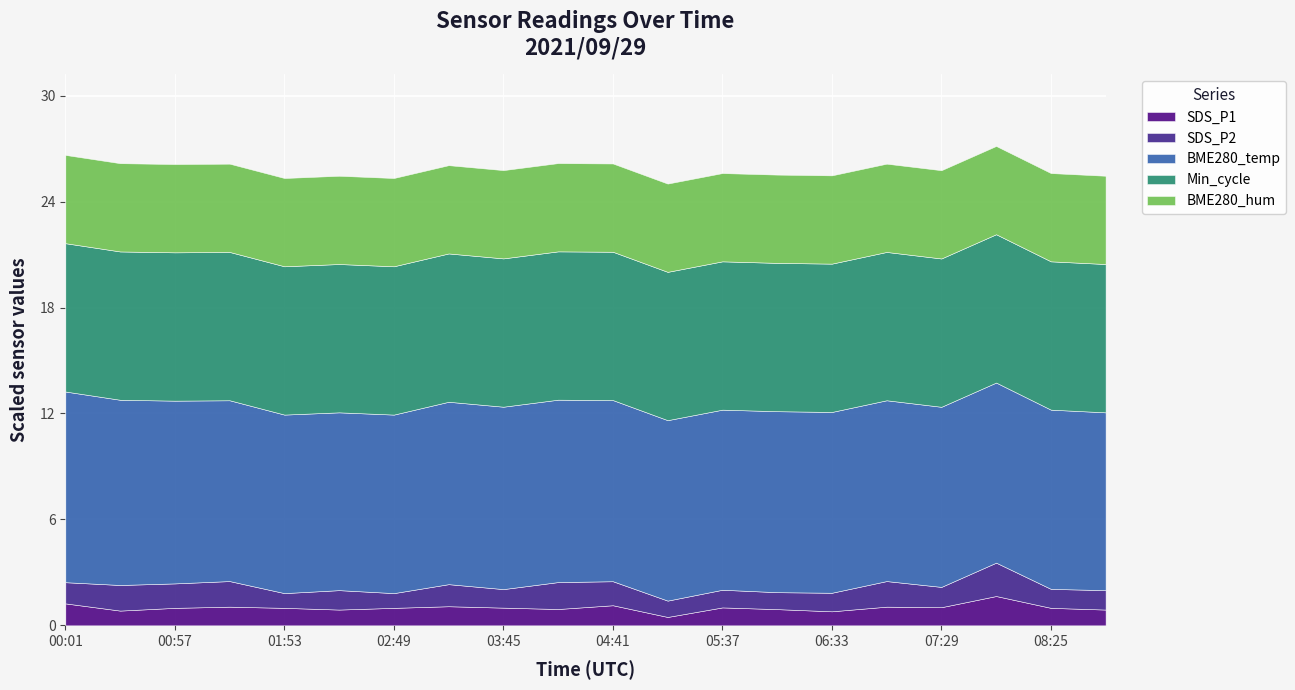

What is the sum of the BME280_temp values at 08:53 and 02:49?

20.2